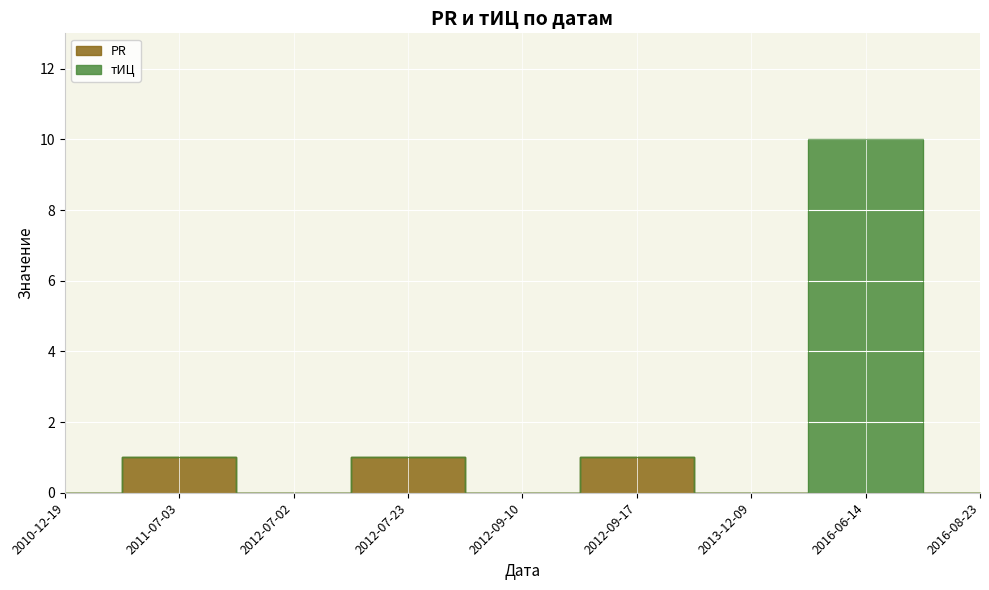

Which series has the widest spread of values?

тИЦ